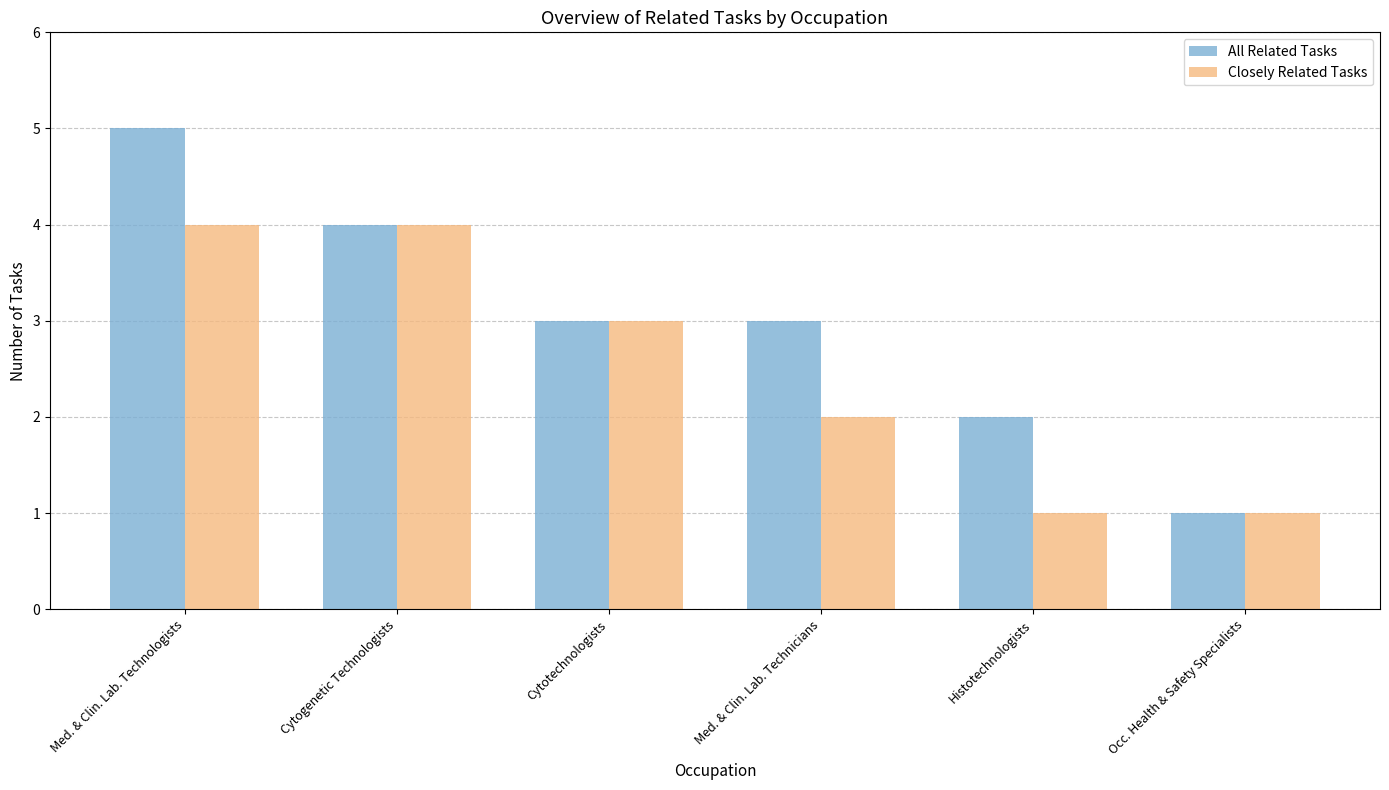

Which series has the widest spread of values?

All Related Tasks